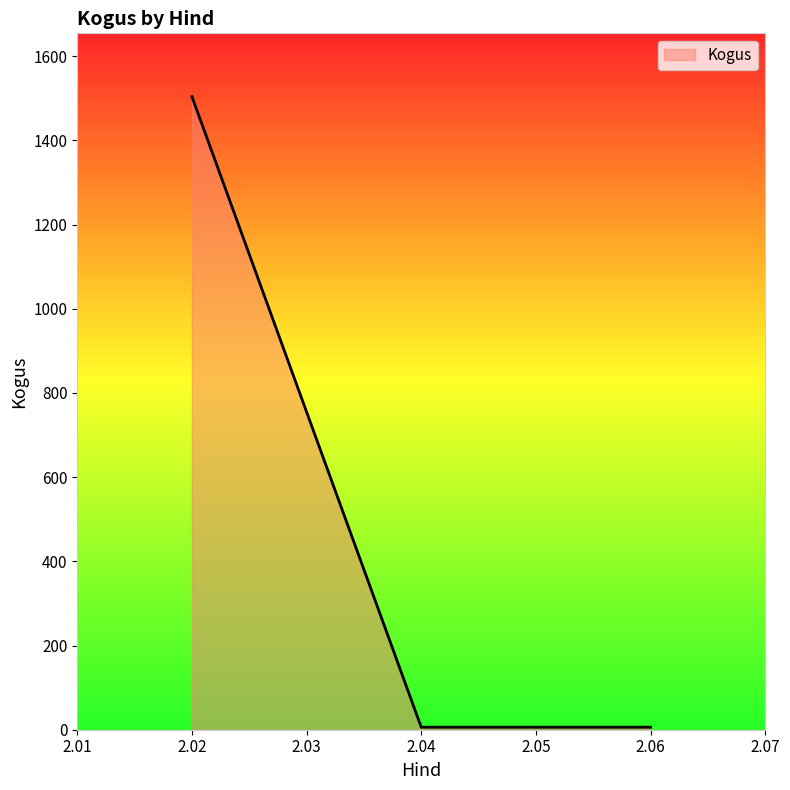

What is the sum of all values?

1516